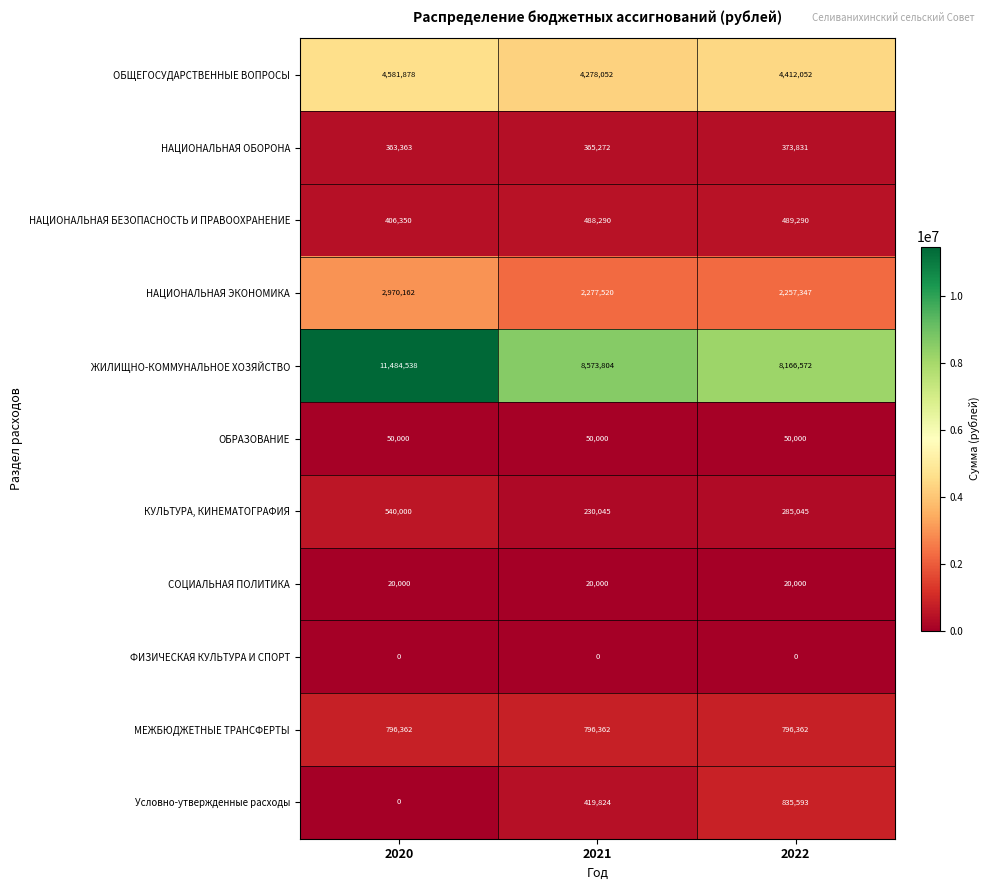

Which series changed the most between 2020 and 2022?

ЖИЛИЩНО-КОММУНАЛЬНОЕ ХОЗЯЙСТВО